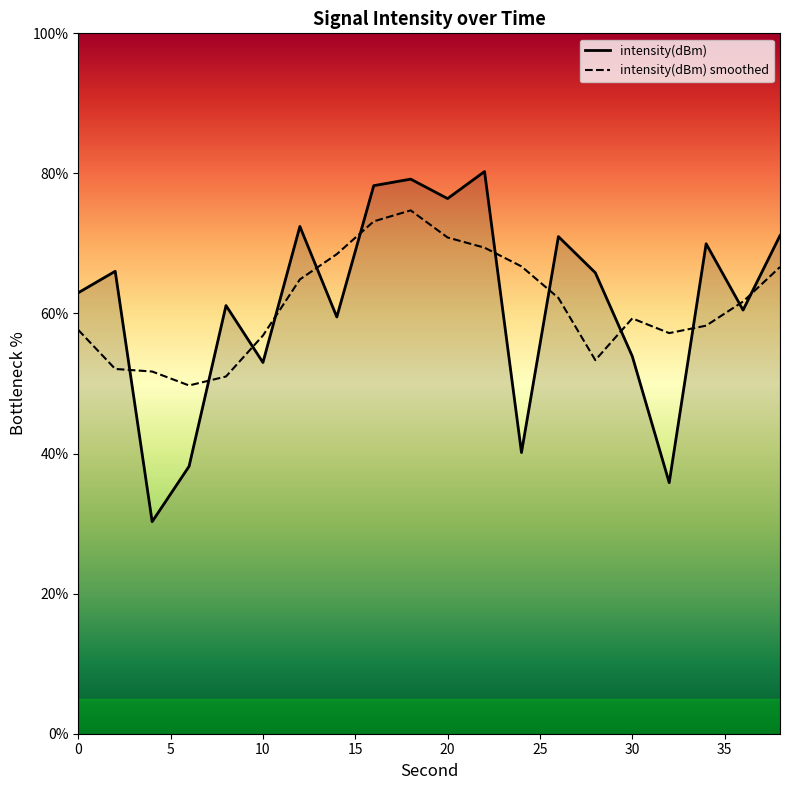

Rank the series by their maximum value, from lowest to highest.

intensity(dBm) smoothed, intensity(dBm)